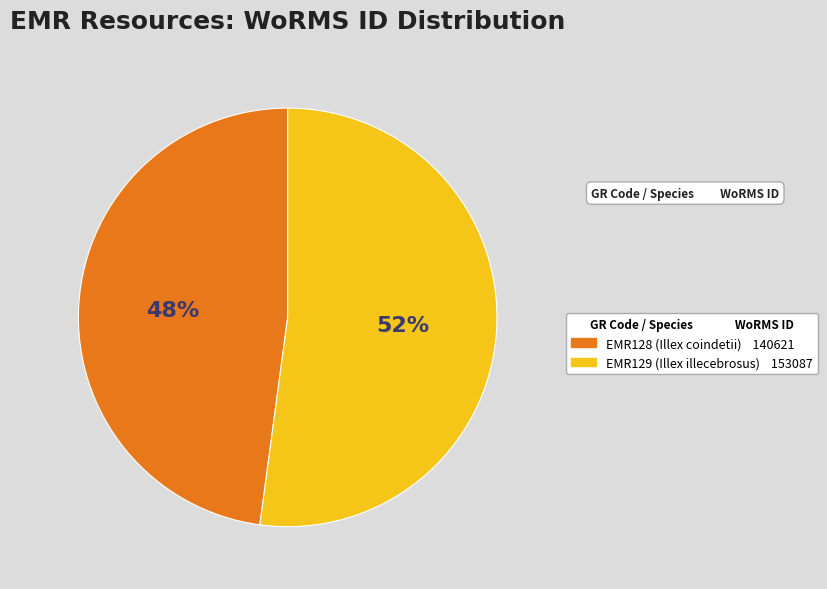

The EMR128 (Illex coindetii) slice represents 37% of the pie. True or false?

False